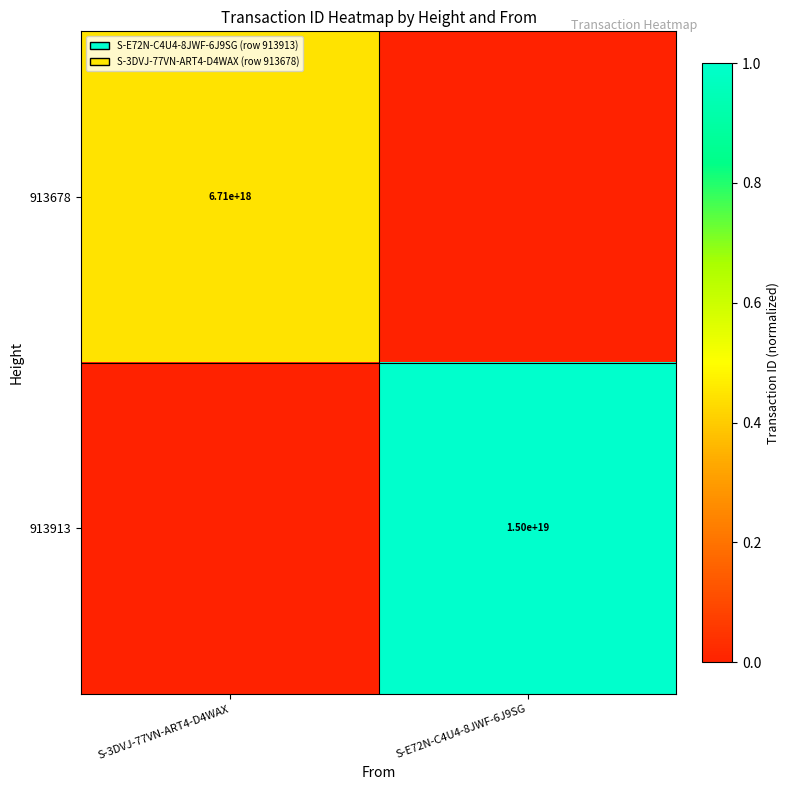

The 913678 series shows 6710000000000000000 at S-3DVJ-77VN-ART4-D4WAX. True or false?

True